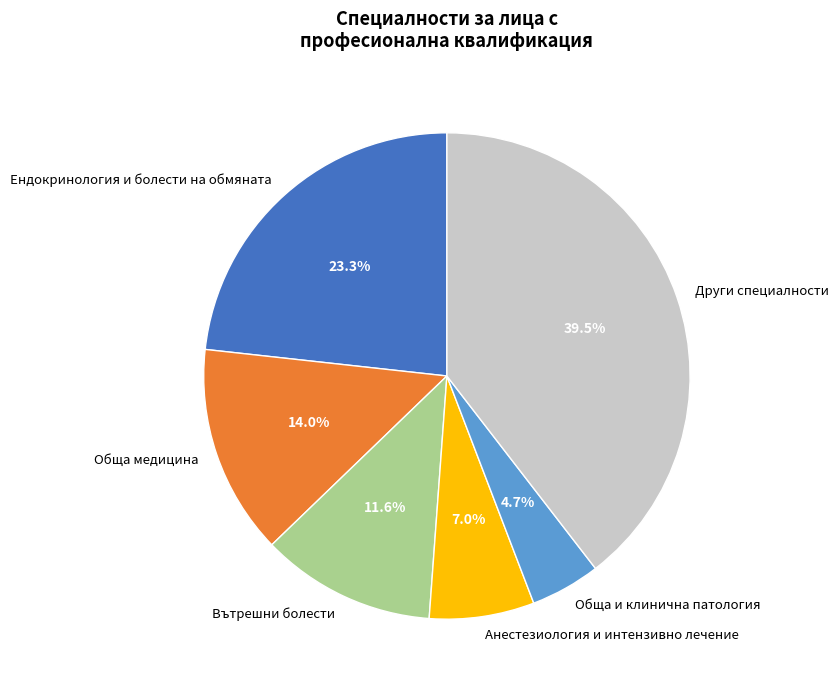

How many slices are in this pie chart?

6